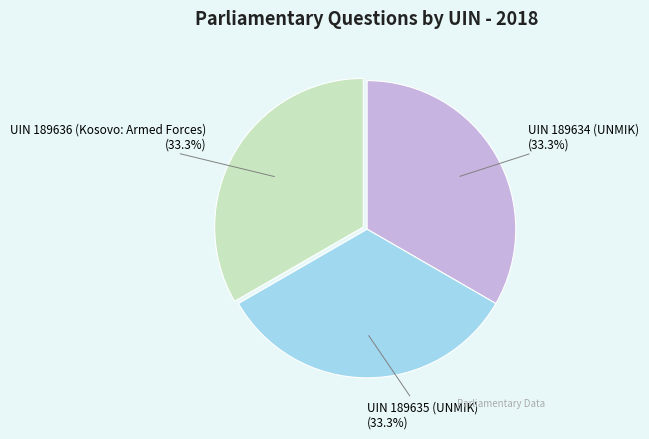

What percentage do UIN 189634 (UNMIK) and UIN 189636 (Kosovo: Armed Forces) together represent?

66.7%